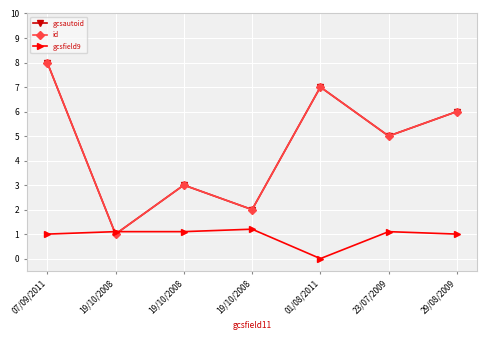

What is the average value of the gcsfield9 series?

0.9